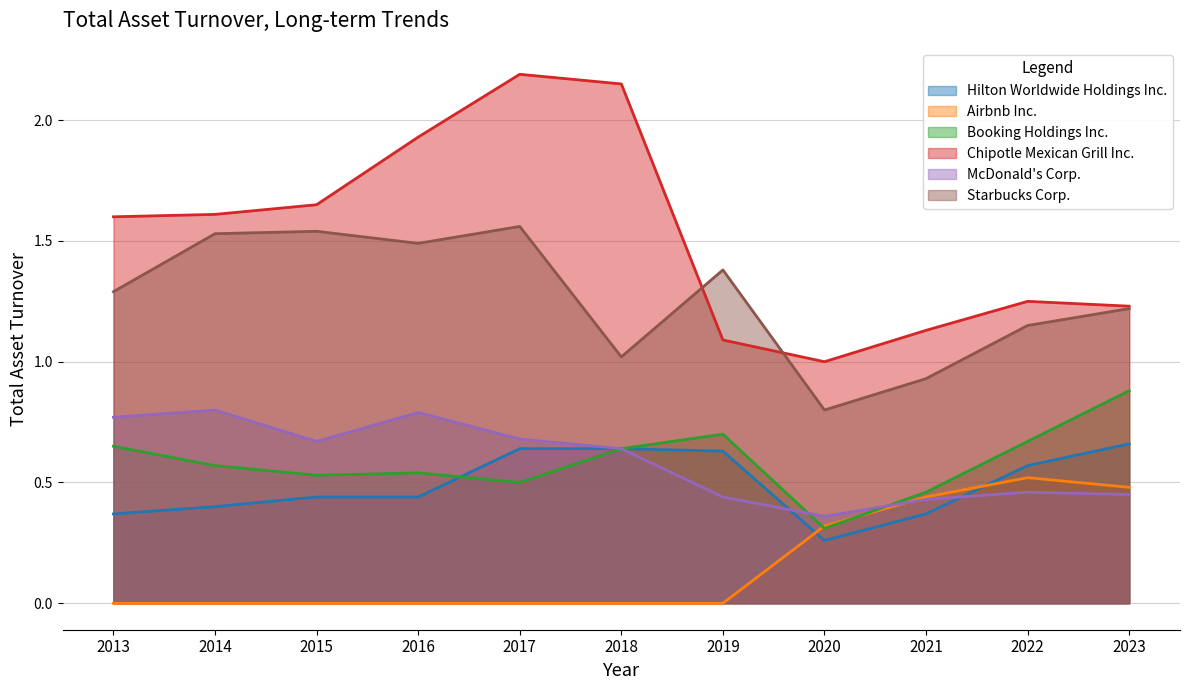

Reading left to right, extract all data points from this chart.

Hilton Worldwide Holdings Inc.: 0.4	0.4	0.4	0.4	0.6	0.6	0.6	0.3	0.4	0.6	0.7
Airbnb Inc.: 0.0	0.0	0.0	0.0	0.0	0.0	0.0	0.3	0.4	0.5	0.5
Booking Holdings Inc.: 0.7	0.6	0.5	0.5	0.5	0.6	0.7	0.3	0.5	0.7	0.9
Chipotle Mexican Grill Inc.: 1.6	1.6	1.6	1.9	2.2	2.1	1.1	1.0	1.1	1.2	1.2
McDonald's Corp.: 0.8	0.8	0.7	0.8	0.7	0.6	0.4	0.4	0.4	0.5	0.5
Starbucks Corp.: 1.3	1.5	1.5	1.5	1.6	1.0	1.4	0.8	0.9	1.1	1.2